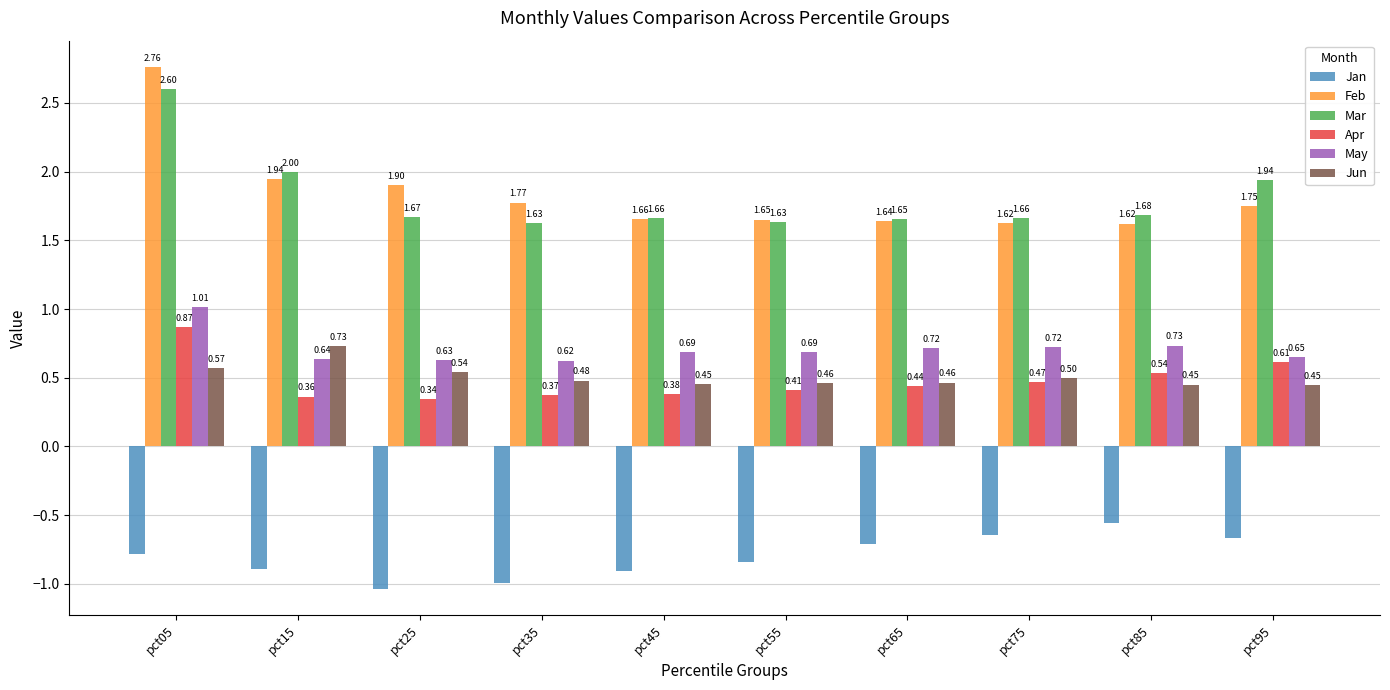

How many bars are there in each group?

6